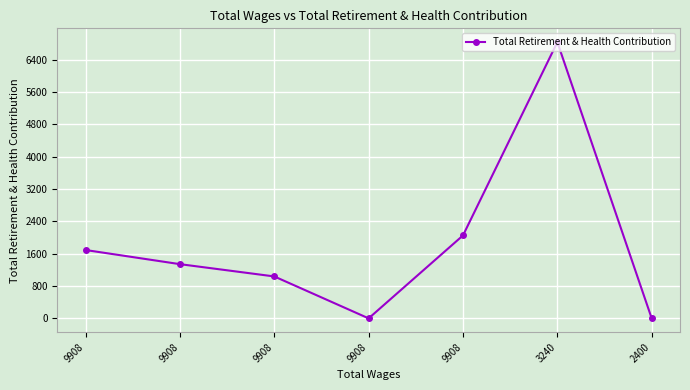

Read the value at 9908, to the nearest 50.

1350